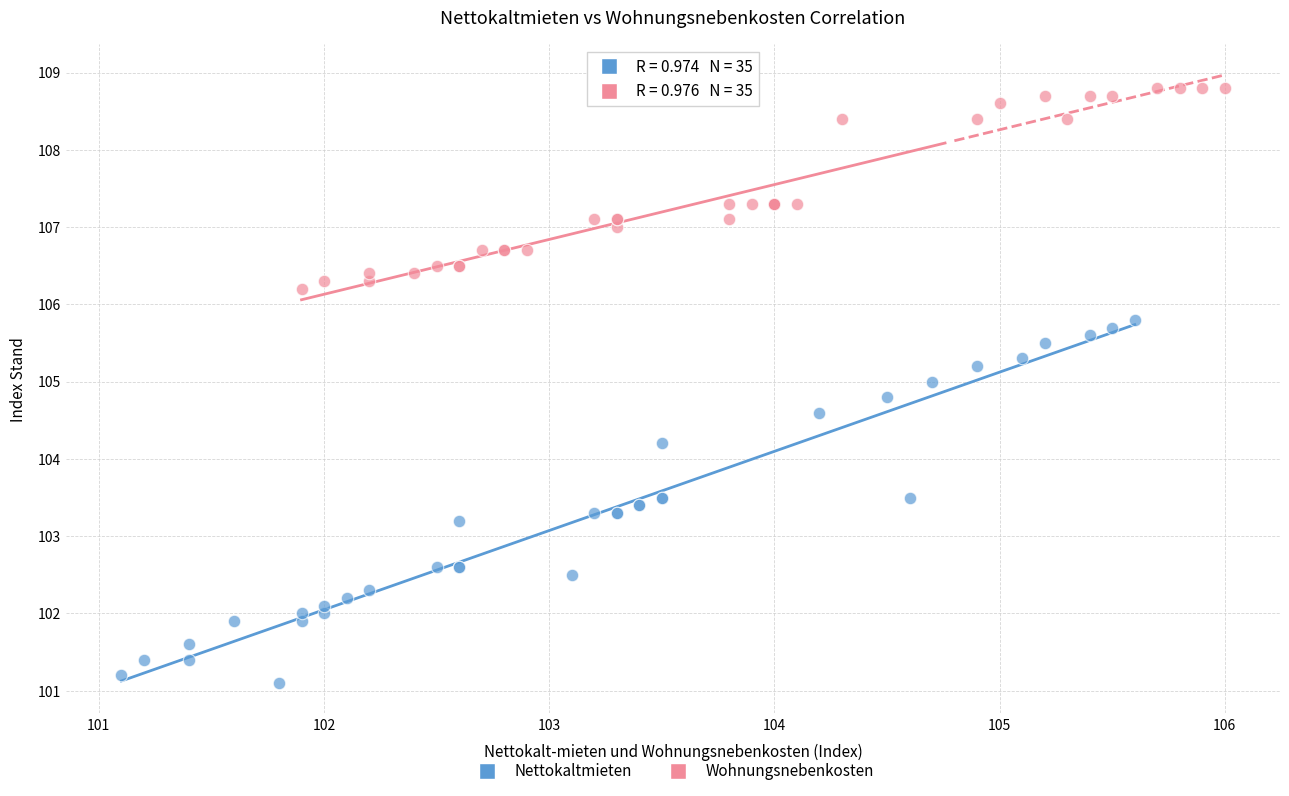

Which series has the widest spread of Y values?

Nettokaltmieten